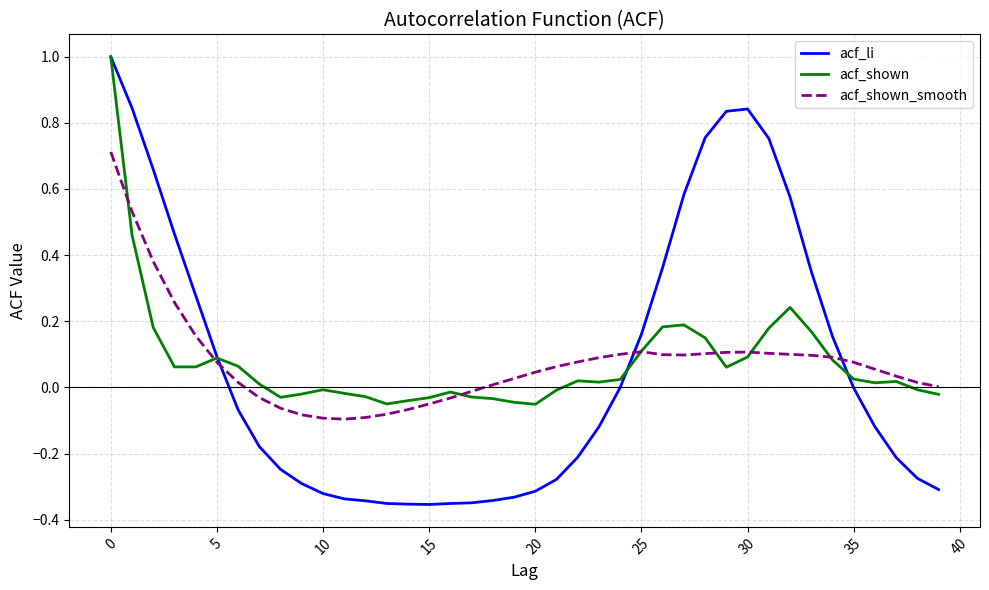

What is the highest value of the acf_shown series?

1.0